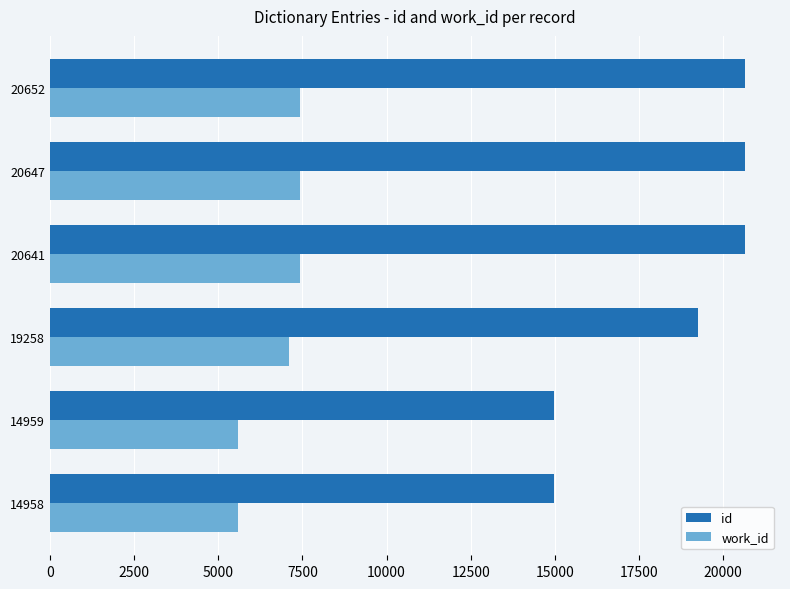

What is the average value of the id series?

18519